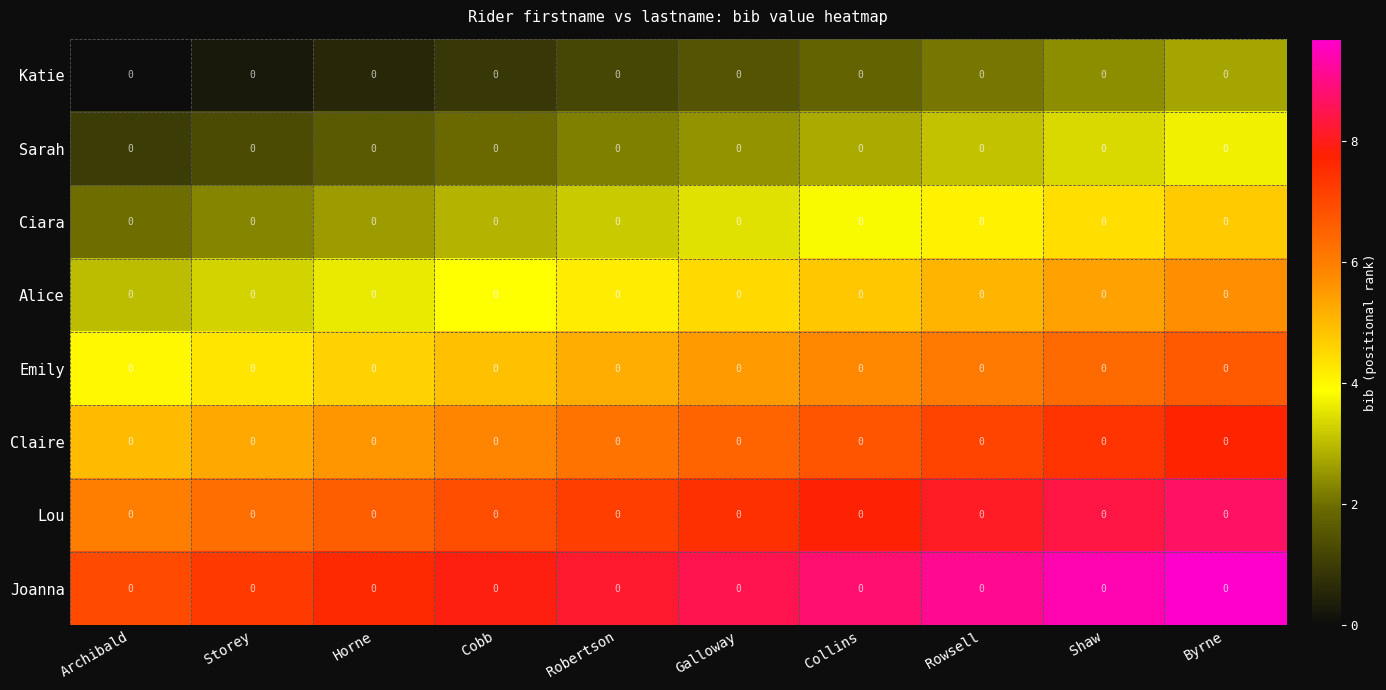

What is the difference between the highest and lowest values at Cobb?

7.0